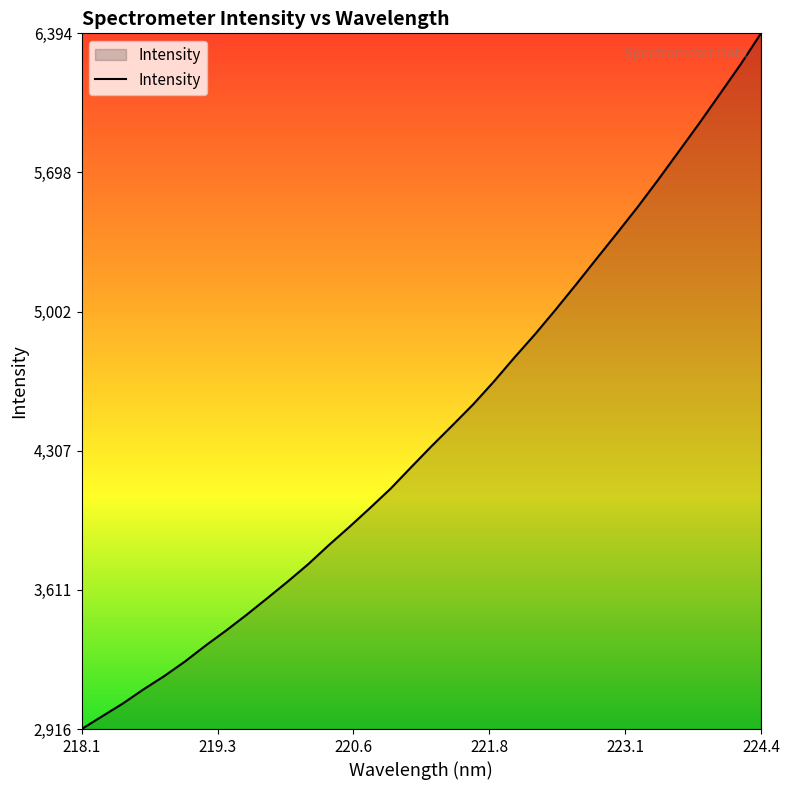

What is the greatest value displayed?

6394.1